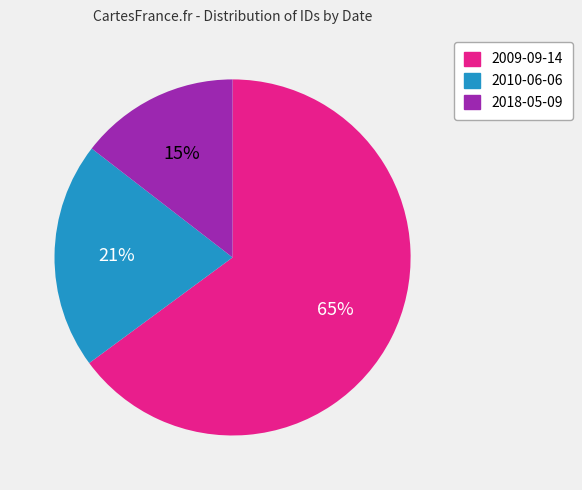

Does any single category account for the majority?

Yes